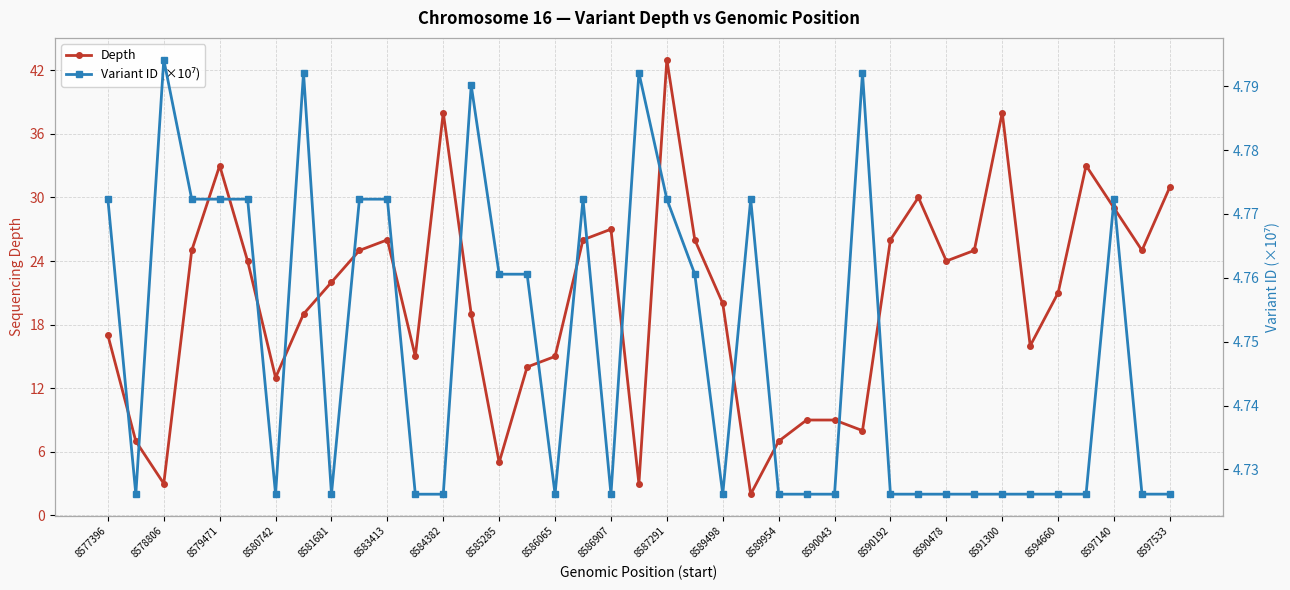

At which label is Depth closest to 22?

8581681